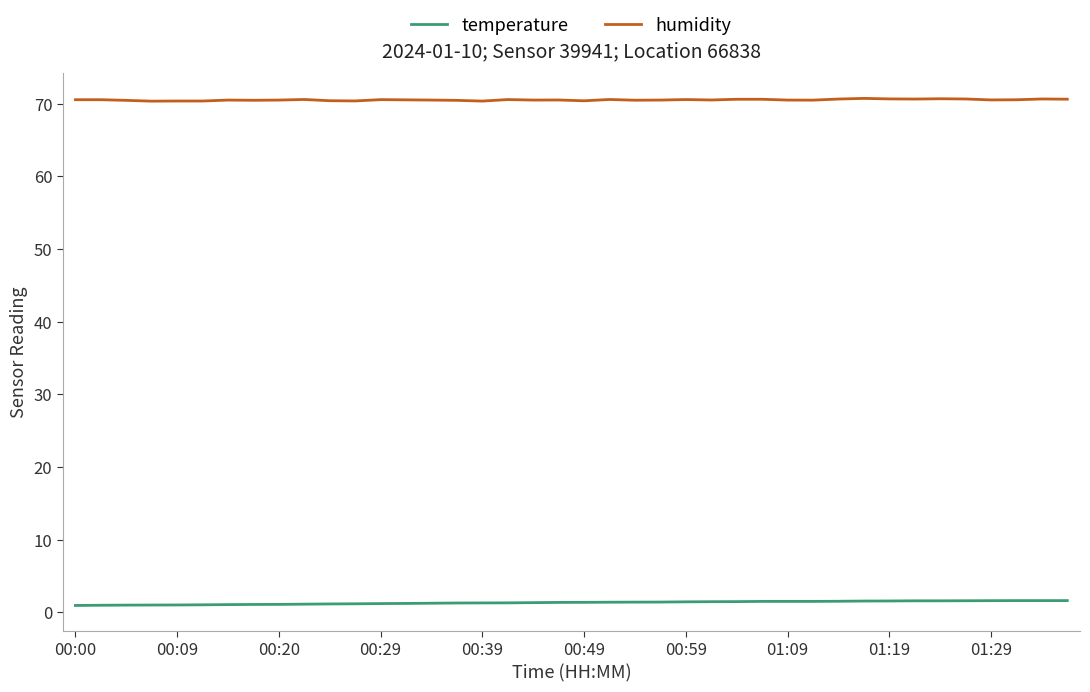

What is the maximum value shown in the chart?

70.7